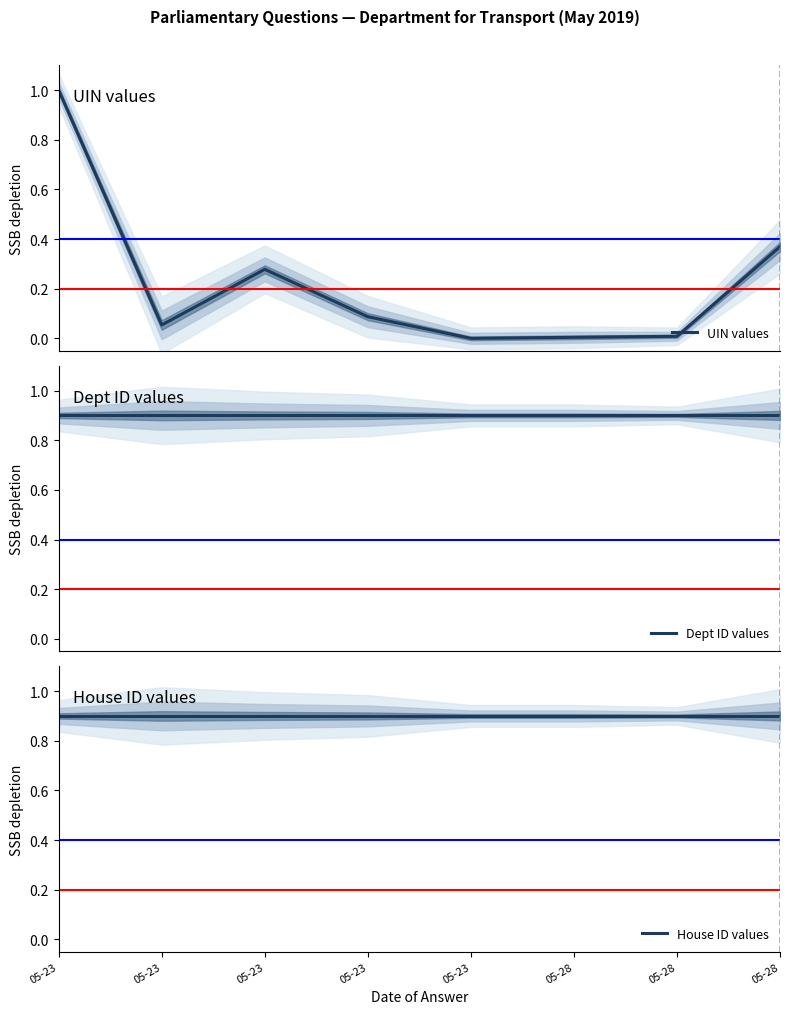

At how many categories does at least one series exceed 0?

8